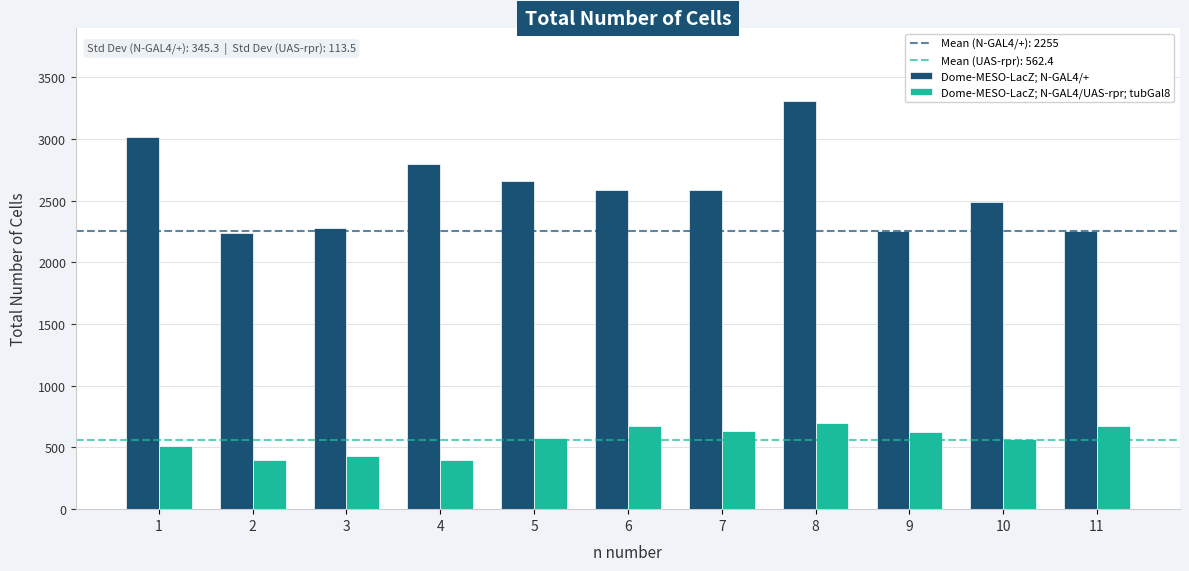

Rank the series at 11 from lowest to highest value.

Dome-MESO-LacZ; N-GAL4/UAS-rpr; tubGal8, Dome-MESO-LacZ; N-GAL4/+